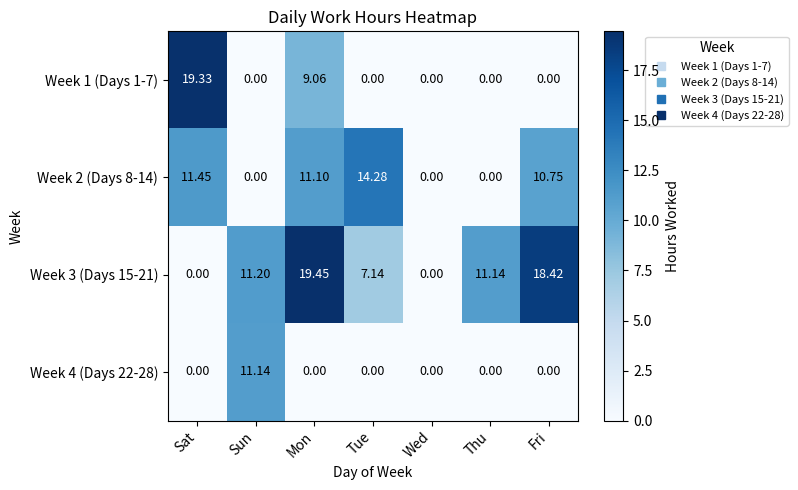

At which category is the sum across all series the highest?

Mon